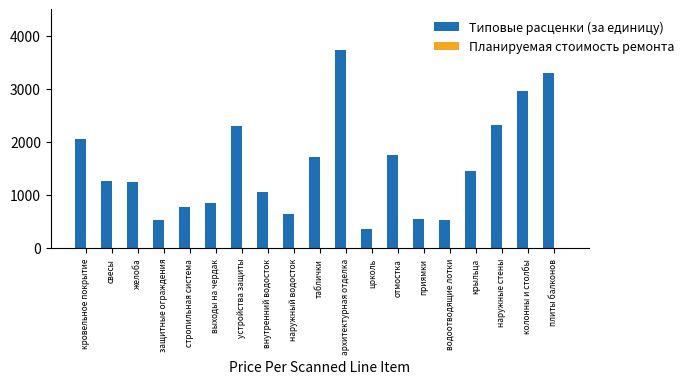

Does the chart contain any negative values?

No